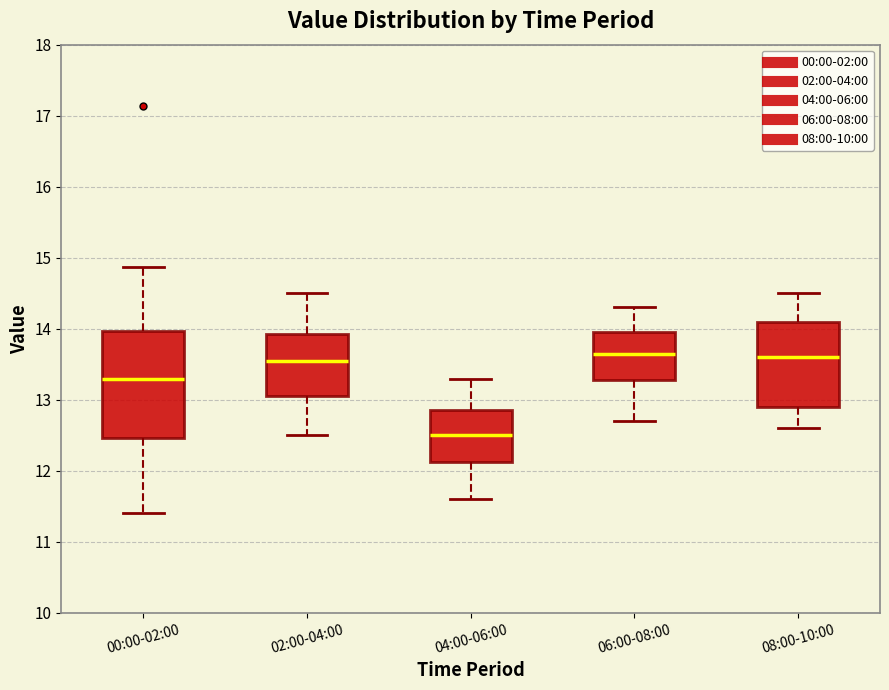

Which box is the tallest, from its lower edge to its upper edge?

00:00-02:00